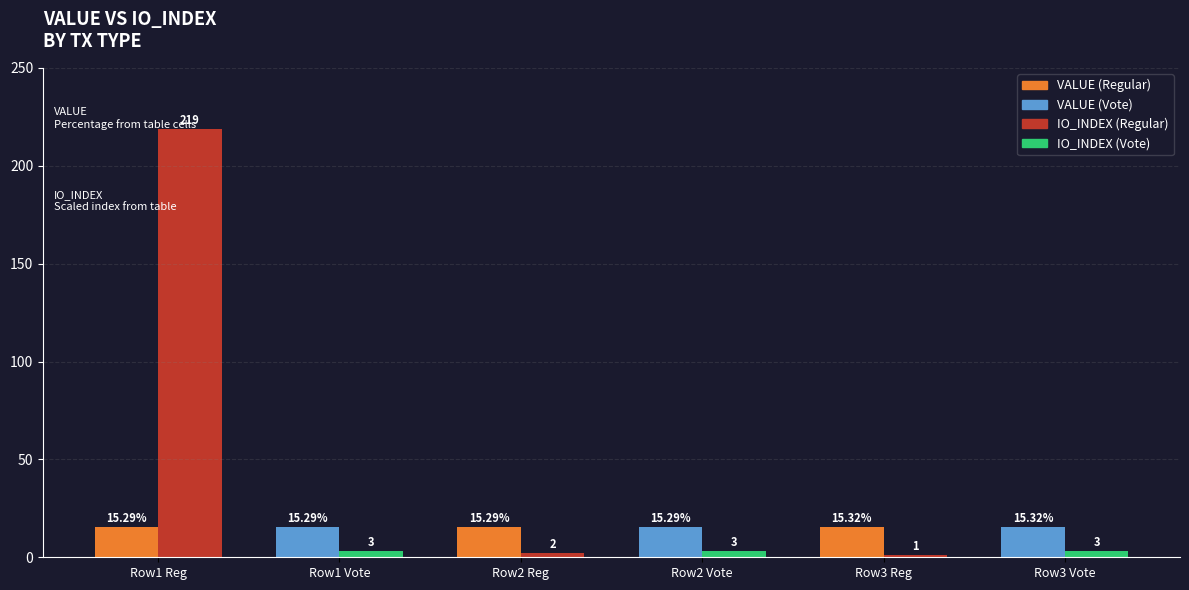

Is the value of value at 3 greater than the value of io_index_scaled at 3?

Yes